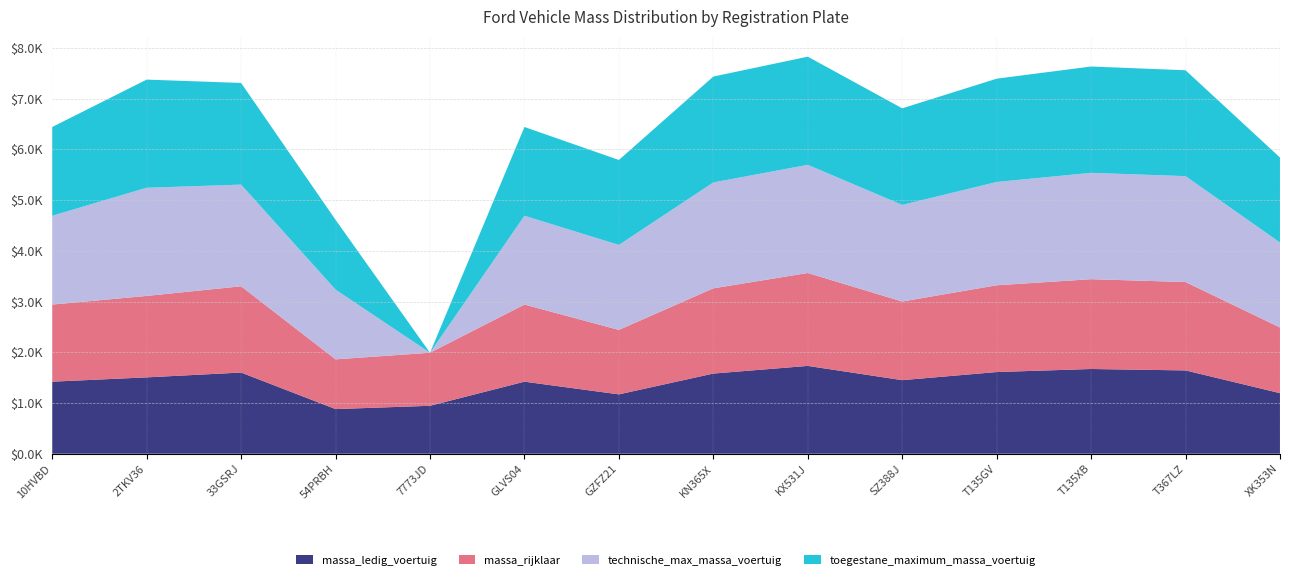

Reading left to right, transcribe all the data shown in this chart.

massa_ledig_voertuig: 1420	1505	1600	880	945	1420	1170	1580	1731	1450	1610	1670	1642	1194
massa_rijklaar: 1520	1605	1700	980	1045	1520	1270	1680	1831	1550	1710	1770	1742	1294
technische_max_massa_voertuig: 1750	2132	2004	1375	0	1750	1675	2087	2132	1904	2036	2096	2087	1675
toegestane_maximum_massa_voertuig: 1750	2132	2004	1375	0	1750	1675	2087	2132	1904	2036	2096	2087	1675